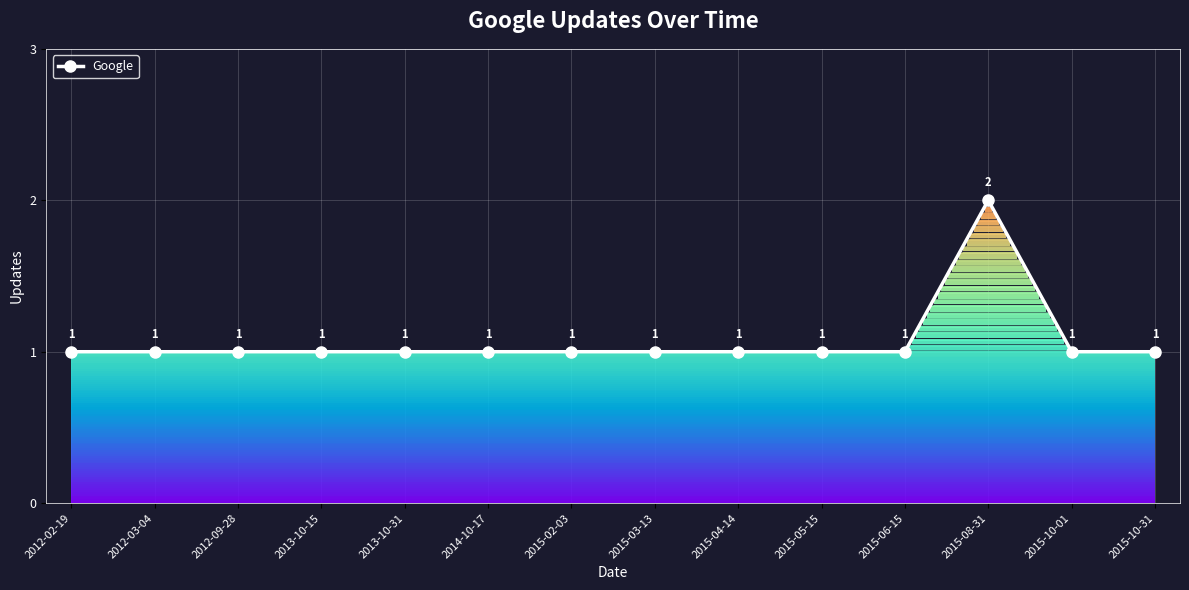

What is the sum of all values?

15